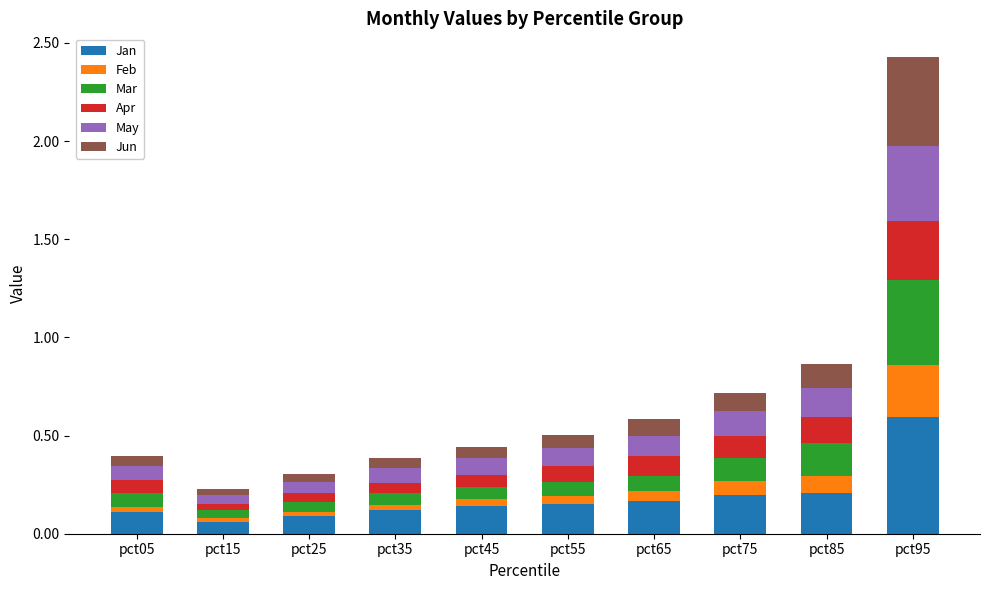

At which category is the sum across all series the highest?

pct95